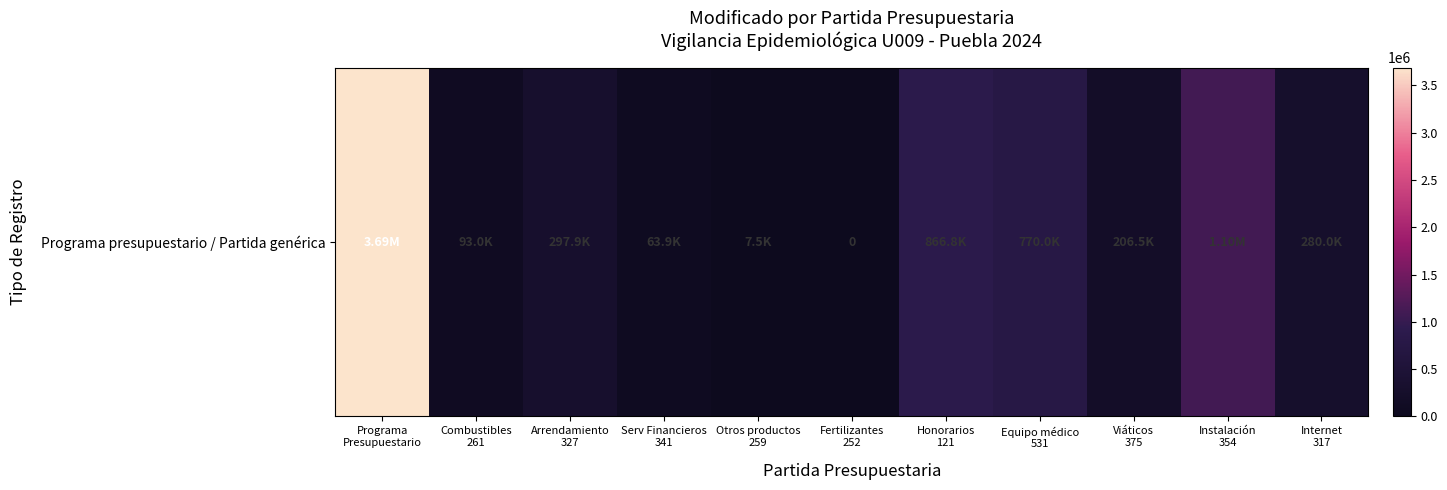

The value at Honorarios
121 is 559978.8. True or false?

False